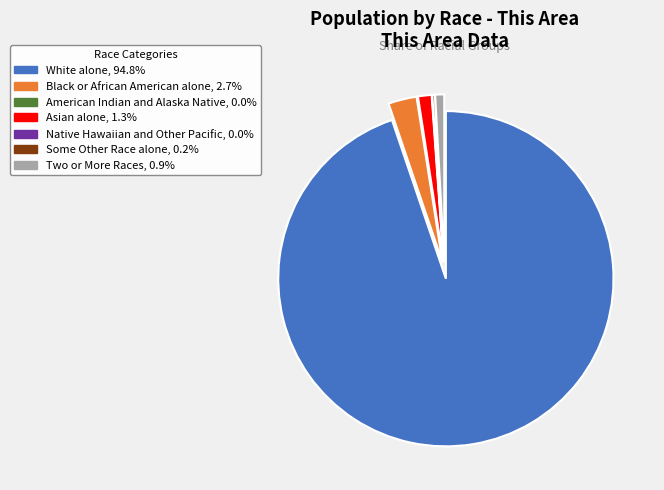

Is there any slice that represents more than half of the pie?

Yes